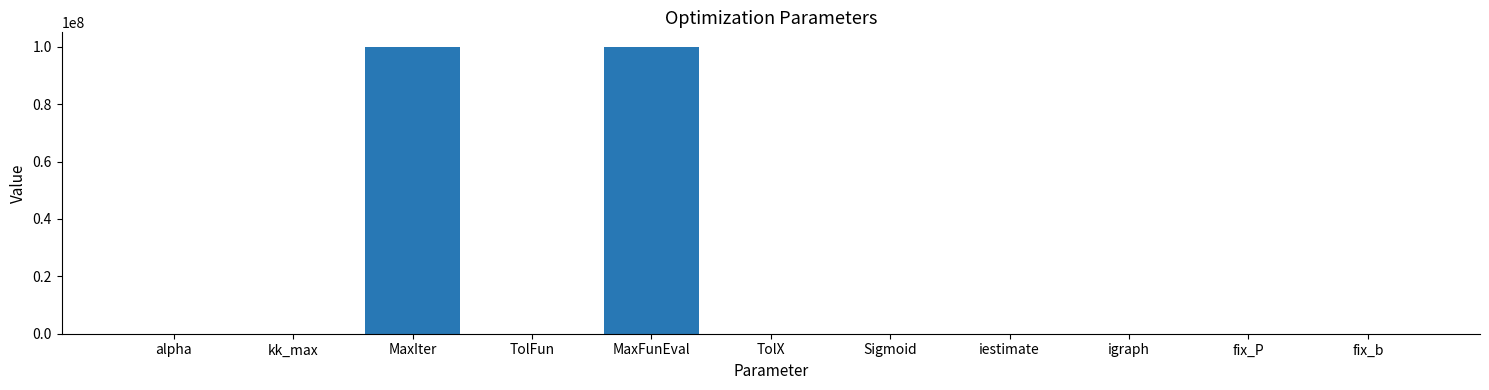

Between MaxIter and TolX, which is larger?

MaxIter